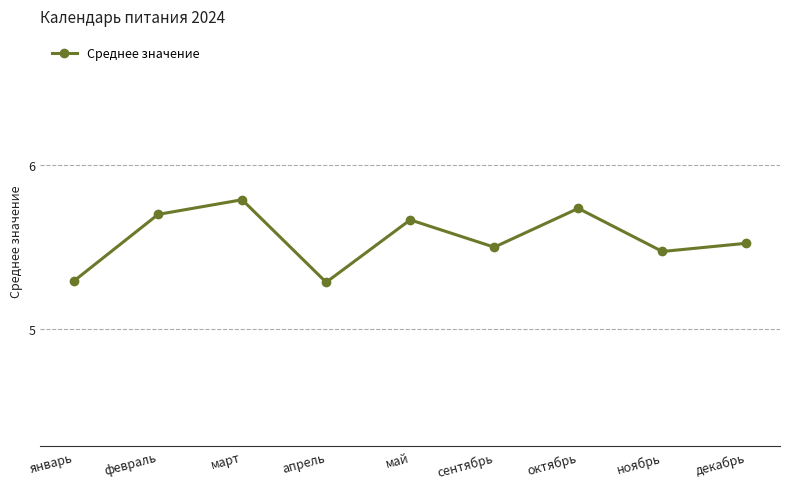

What is the difference between the maximum and second lowest values?

0.5